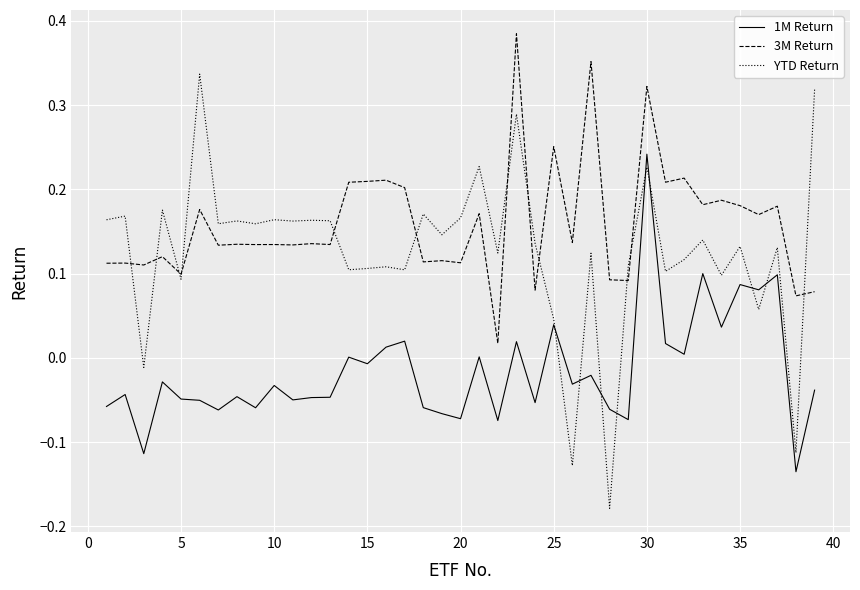

Which series has the largest range (max minus min)?

YTD Return